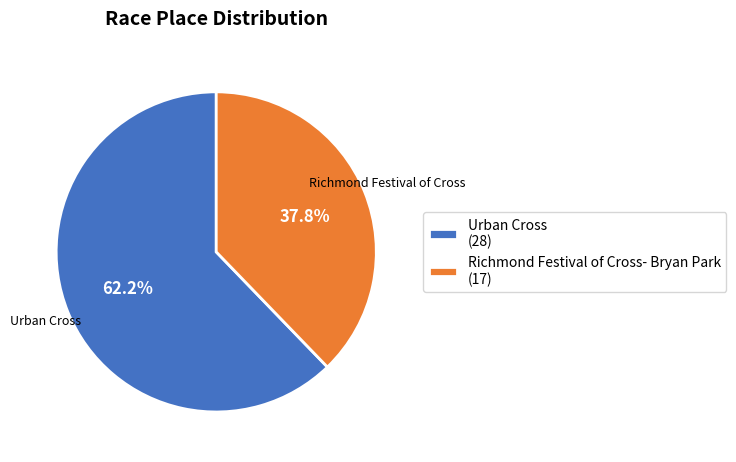

Which category accounts for the majority?

Urban Cross